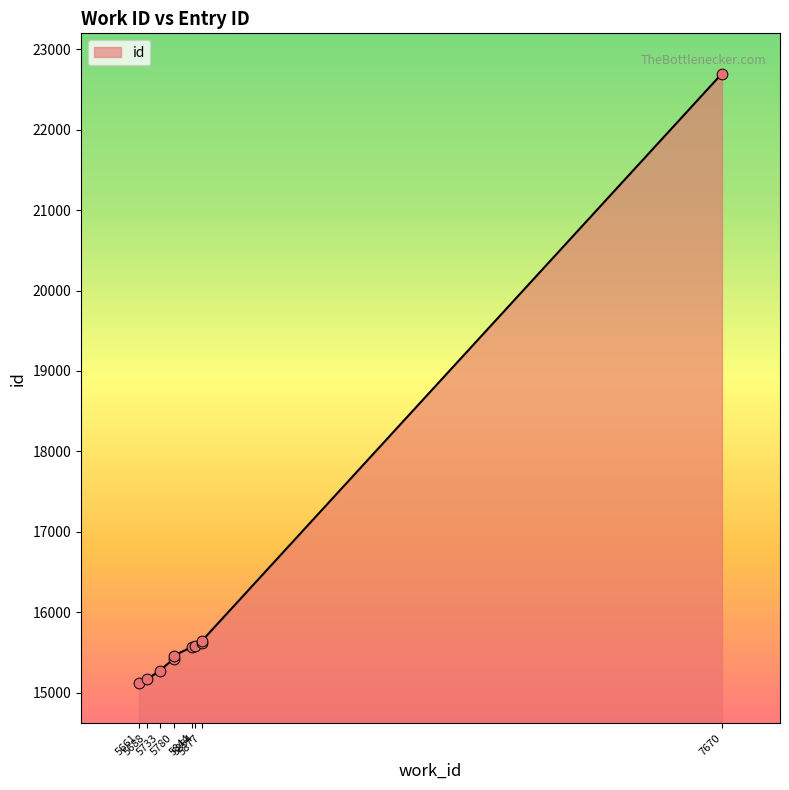

What is the ratio of the value at 5661 to the value at 7670?

0.7